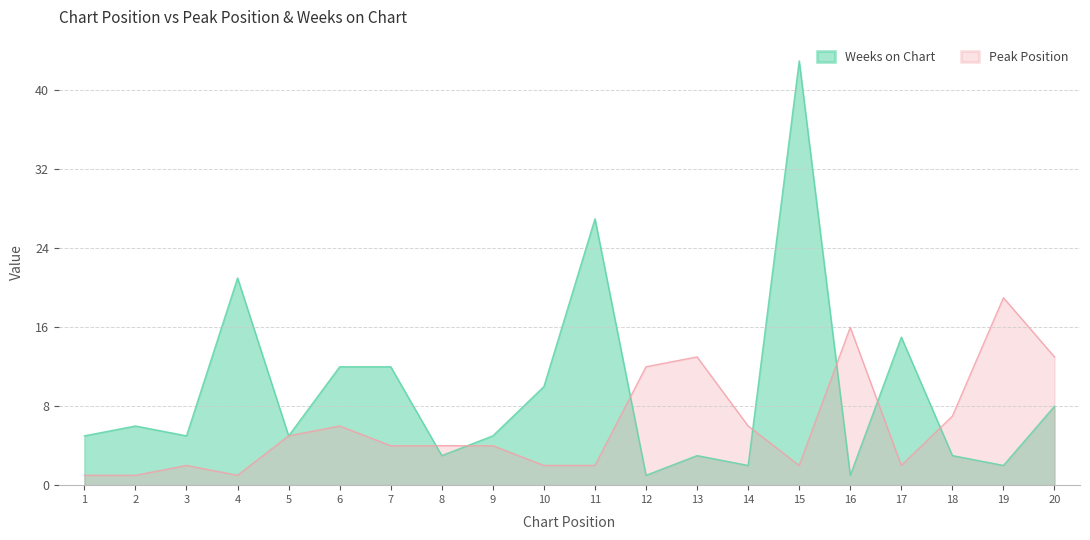

Rank the series by their maximum value, from lowest to highest.

Peak Position, Weeks on Chart